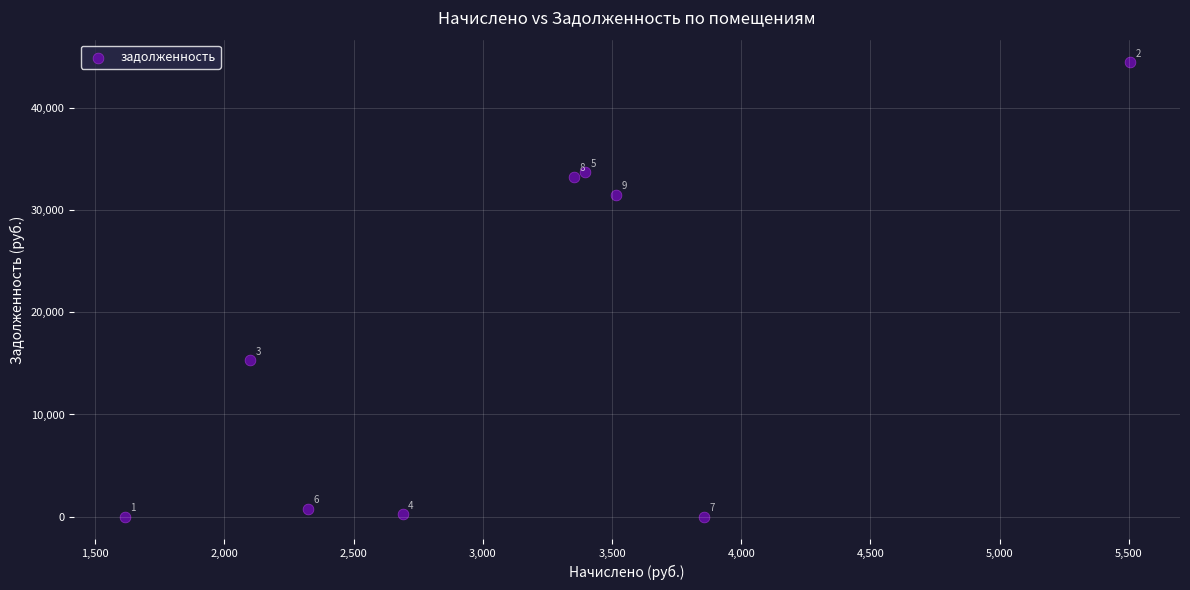

What Y value in the scatter plot is closest to 22212?

15282.3